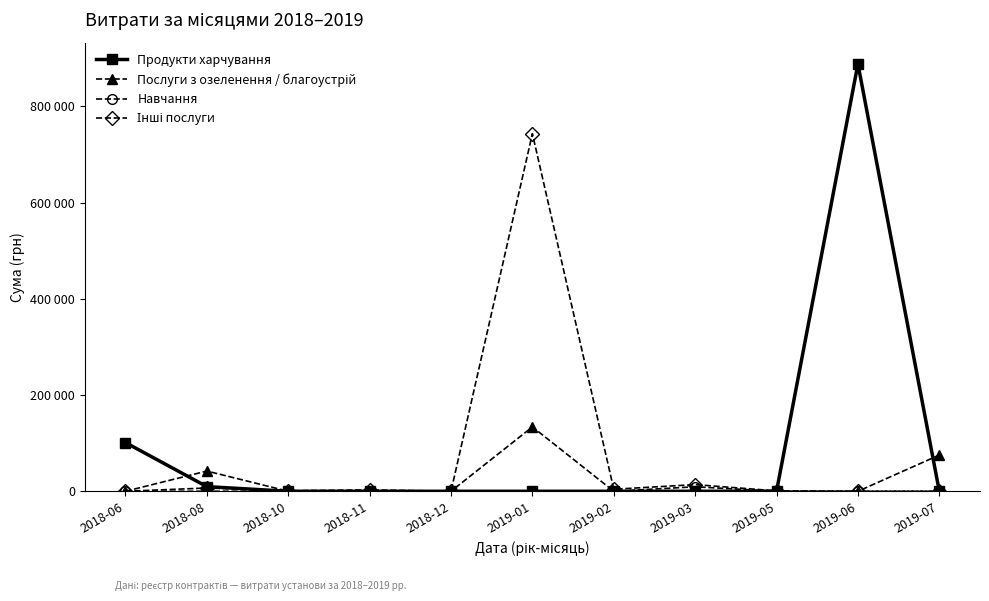

What is the difference between the highest and lowest values at 2019-07?

75363.4